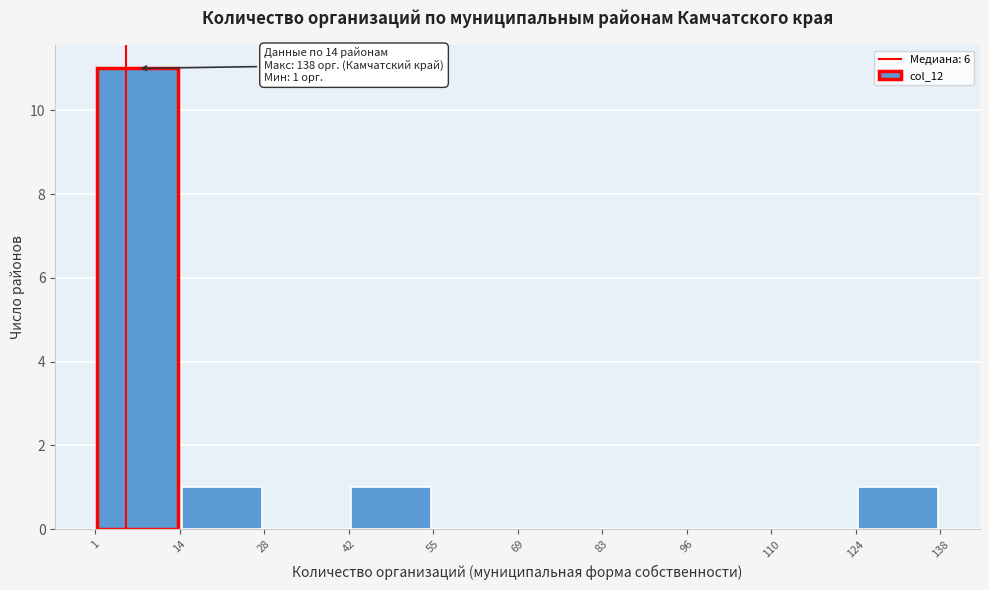

Over which range of the x-axis is the bar tallest?

1 to 14